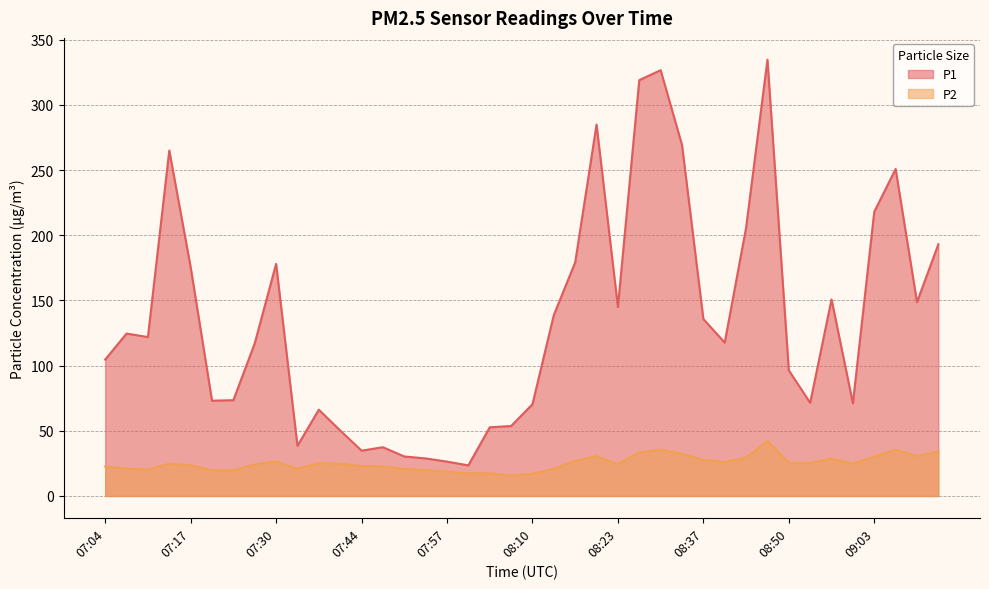

What is the difference between the second highest and second lowest values in the P2 series?

18.6